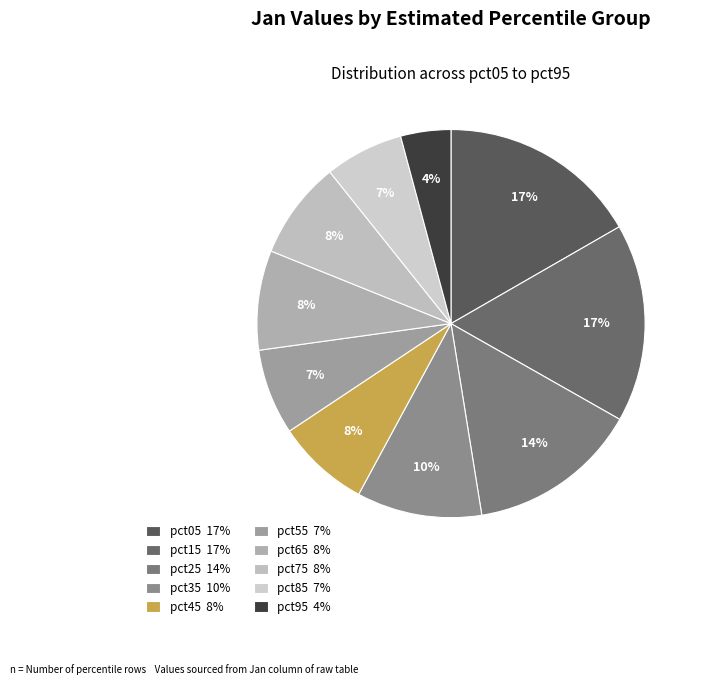

Is it true that pct05 is 8% of the pie?

False